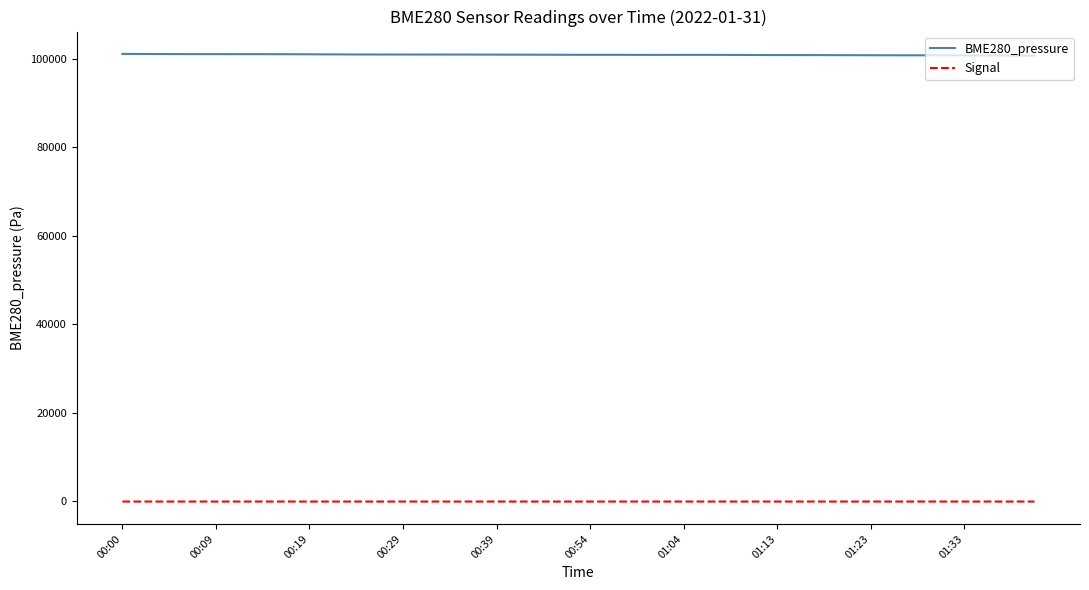

True or false: Signal and BME280_pressure cross at least once.

False